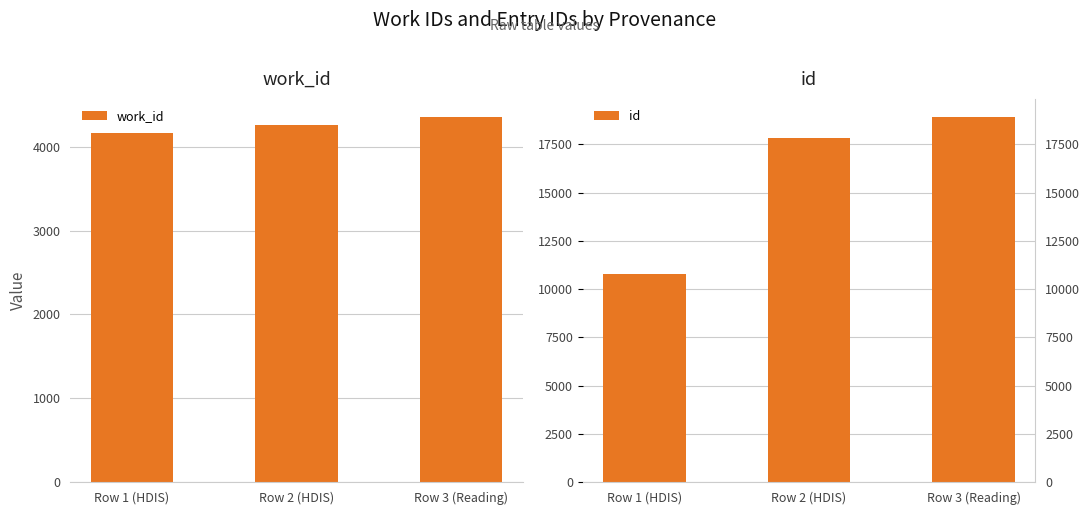

What are all the series names shown in the legend?

work_id, id